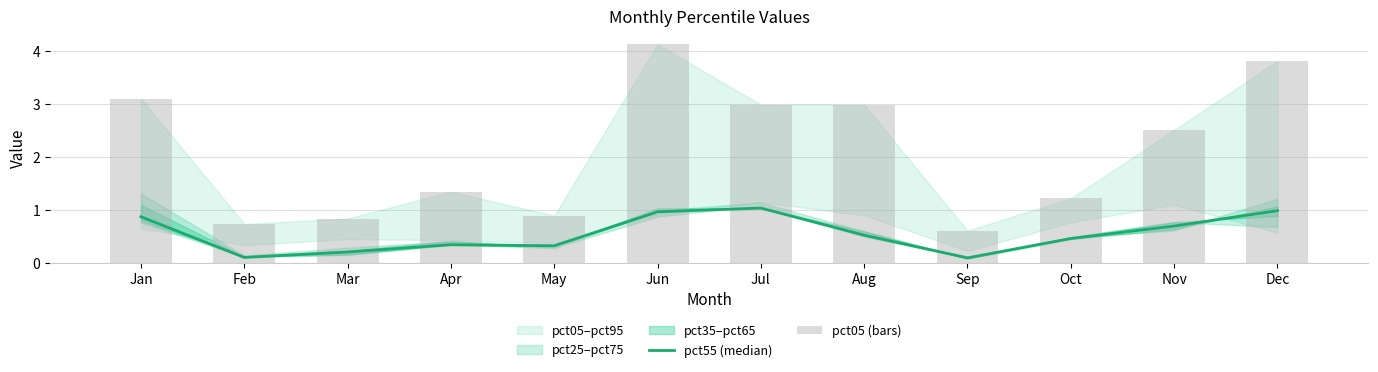

Reading left to right, list all the values displayed in this chart.

pct55 (median): Jan=0.9	Feb=0.1	Mar=0.2	Apr=0.3	May=0.3	Jun=1.0	Jul=1.0	Aug=0.5	Sep=0.1	Oct=0.5	Nov=0.7	Dec=1.0
pct05 (bars): Jan=3.1	Feb=0.7	Mar=0.8	Apr=1.3	May=0.9	Jun=4.1	Jul=3.0	Aug=3.0	Sep=0.6	Oct=1.2	Nov=2.5	Dec=3.8